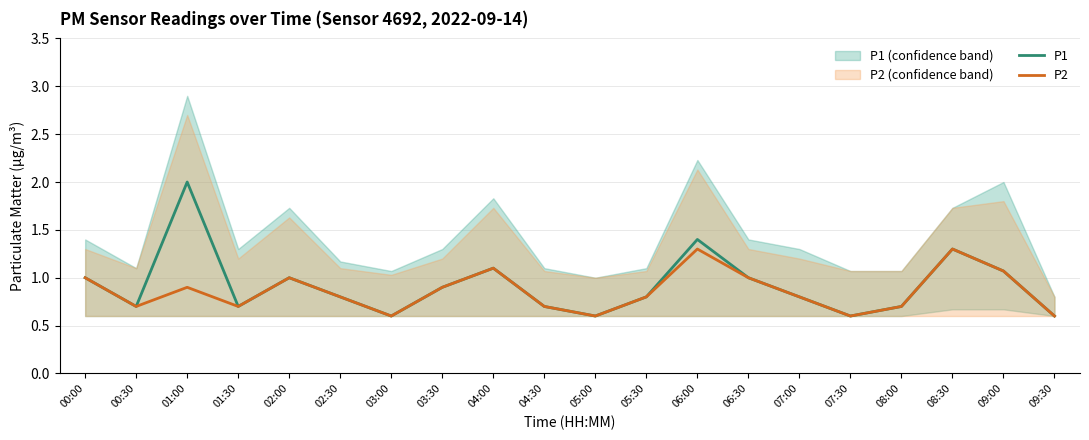

What is the average value of the P2 series?

0.9